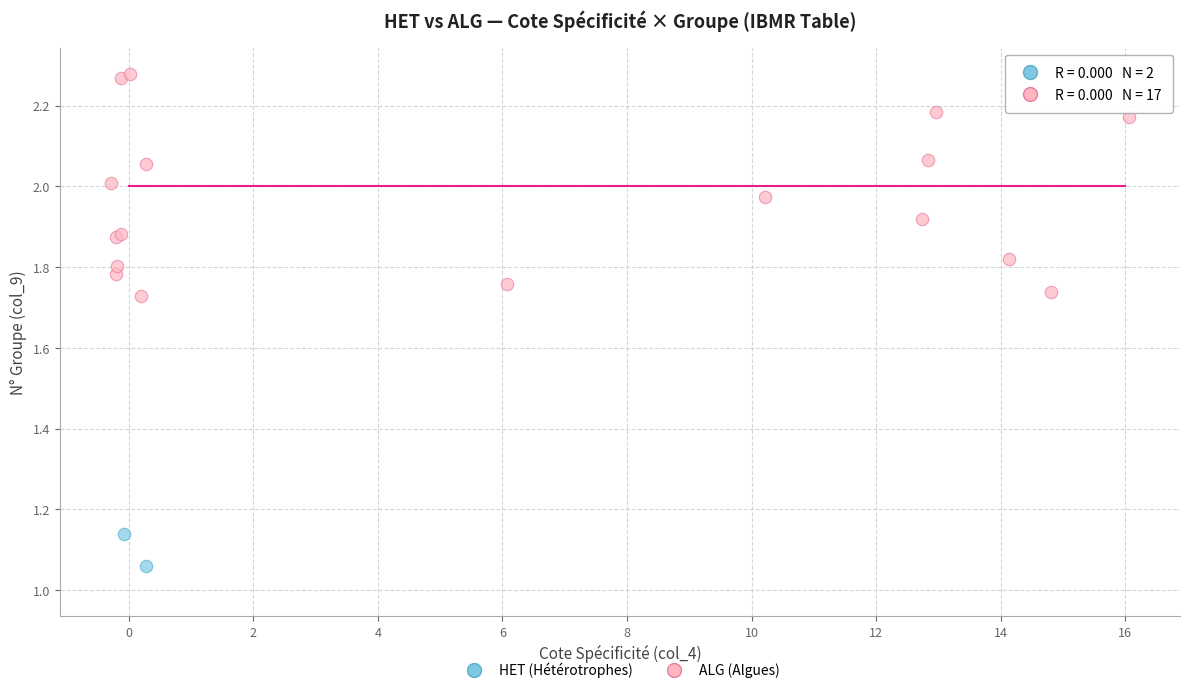

What are all the series names shown in the legend?

HET (Hétérotrophes), ALG (Algues)